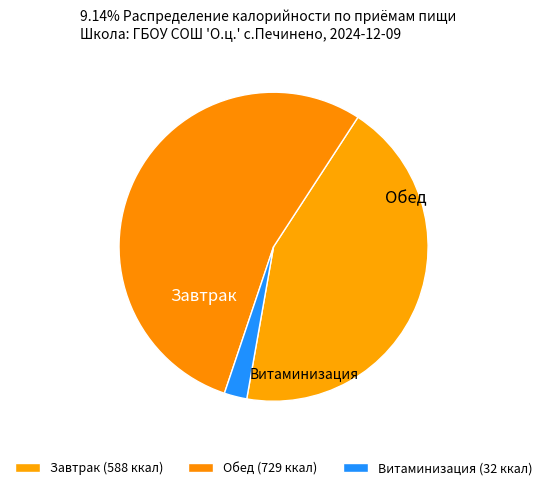

The Витаминизация slice represents 2% of the pie. True or false?

True